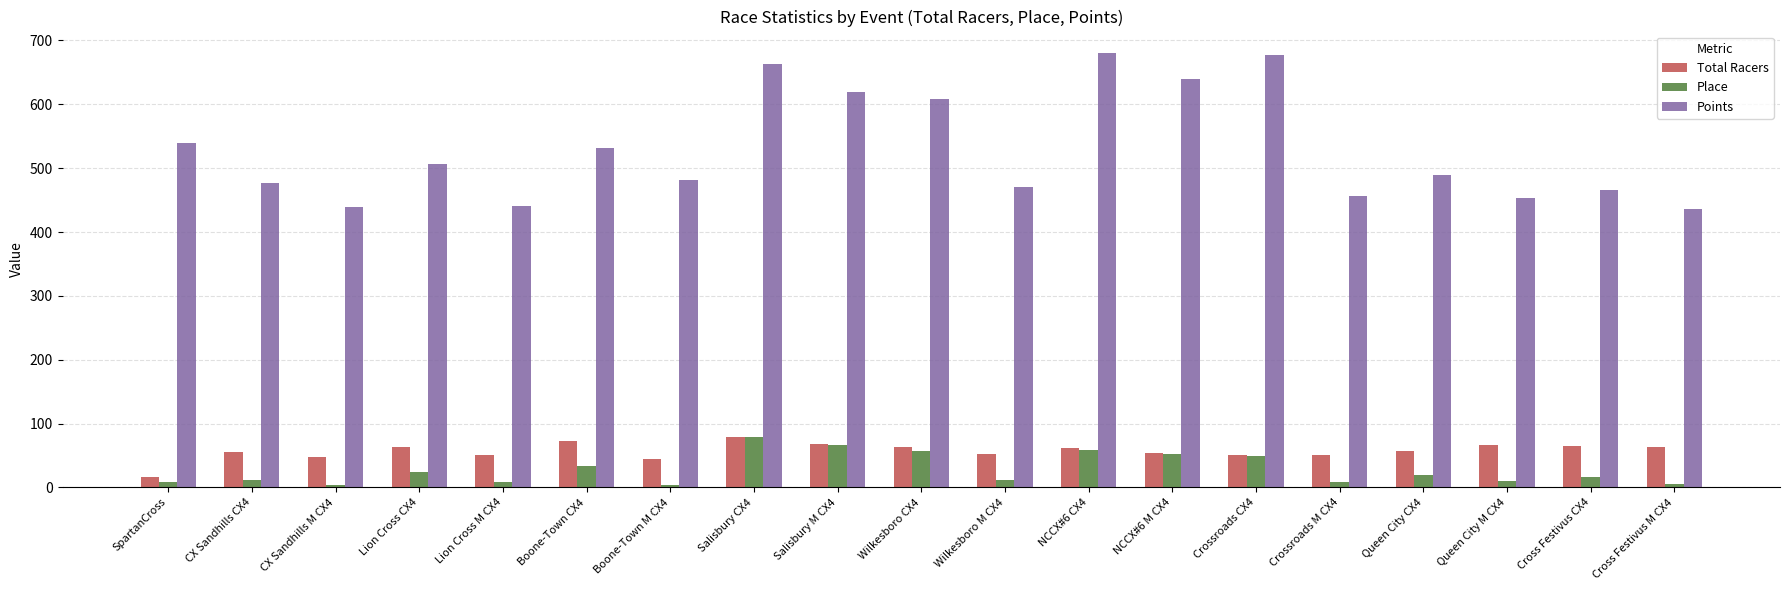

What is the label of the 14th bar from the right?

Boone-Town CX4